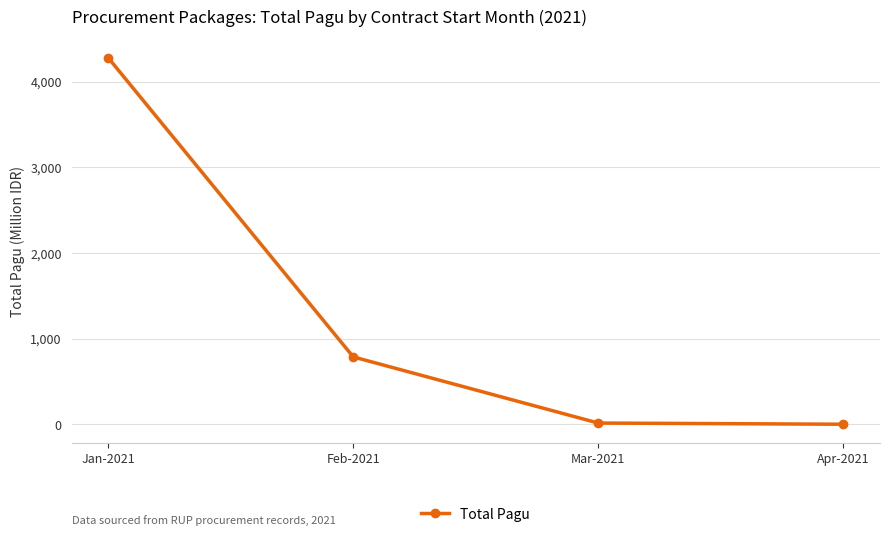

What is the label of the 3rd point from the left?

Mar-2021